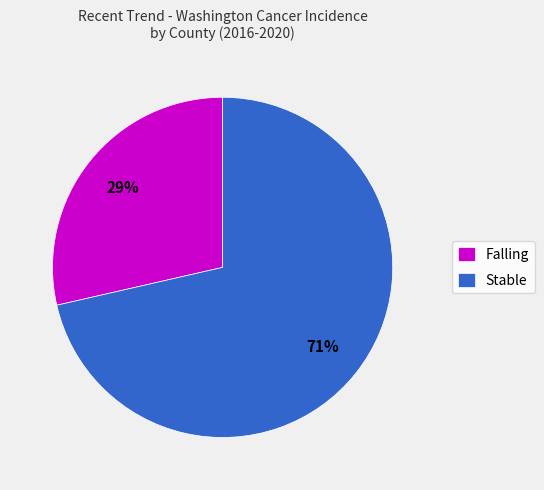

To the nearest percent, what percentage of the pie is Falling?

29%